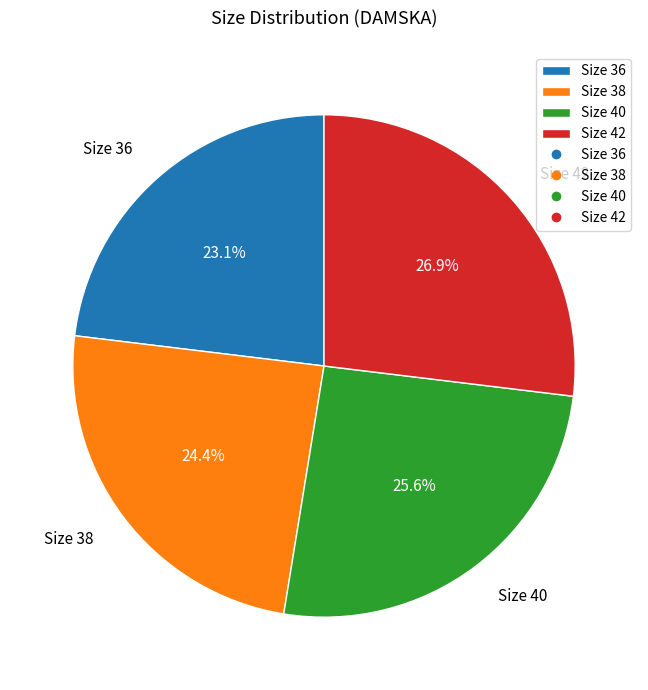

Which has a higher value, Size 38 or Size 40?

Size 40